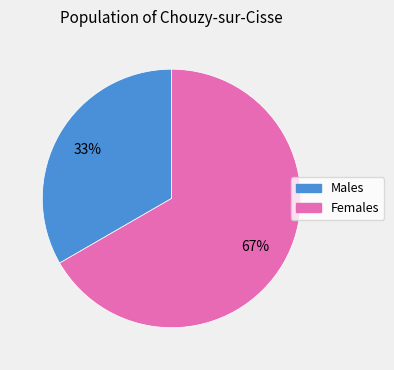

To the nearest percent, what is the average slice percentage?

50%